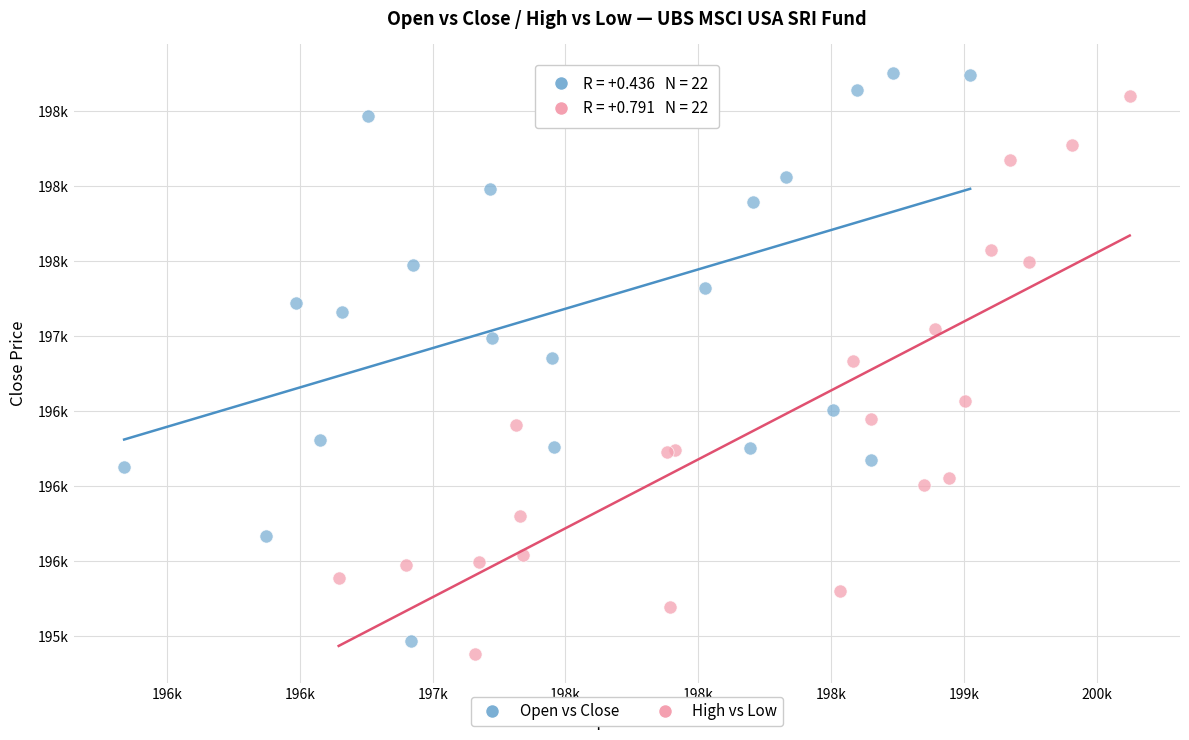

Which series contains the highest Y value?

Open vs Close